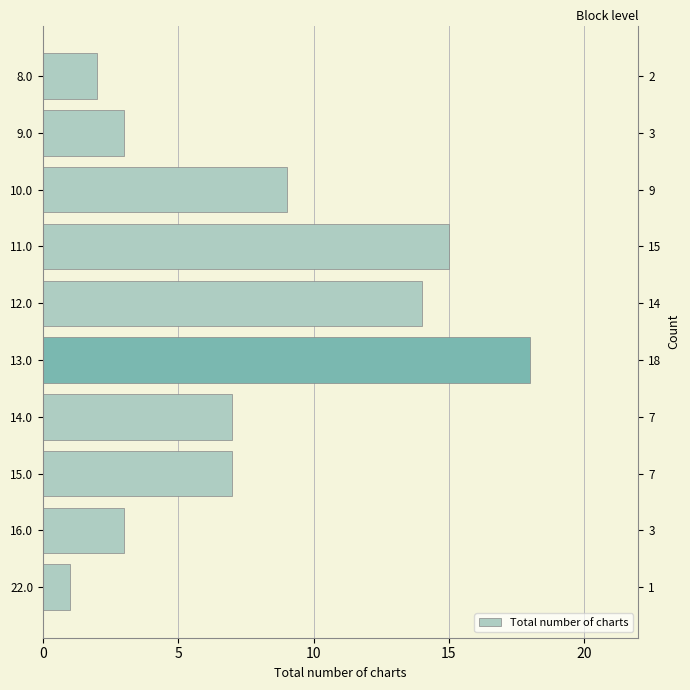

True or false: the data shows 24 at 11.0.

False